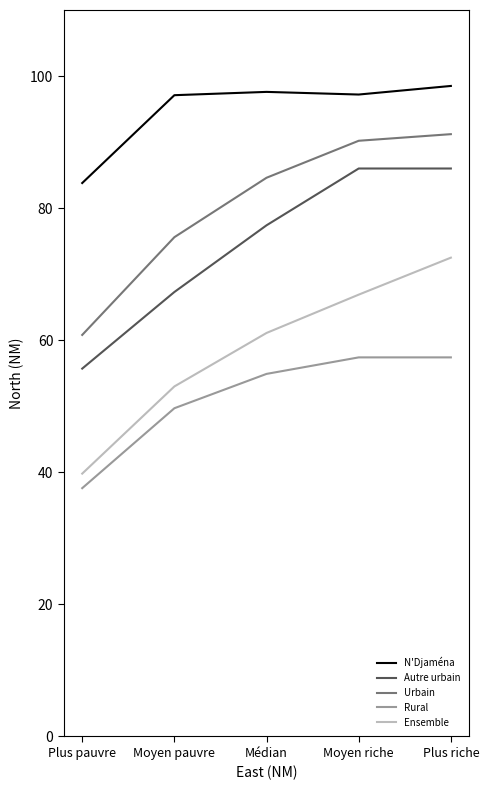

True or false: Autre urbain and N'Djaména cross at least once.

False